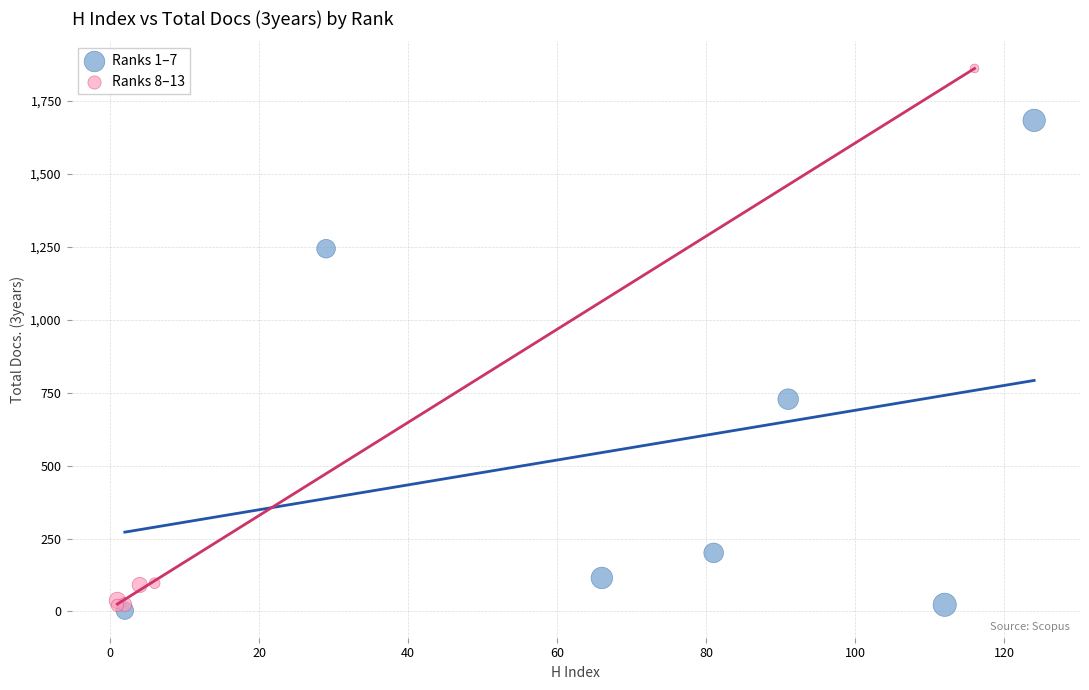

Which series reaches the maximum Y coordinate?

Ranks 8–13